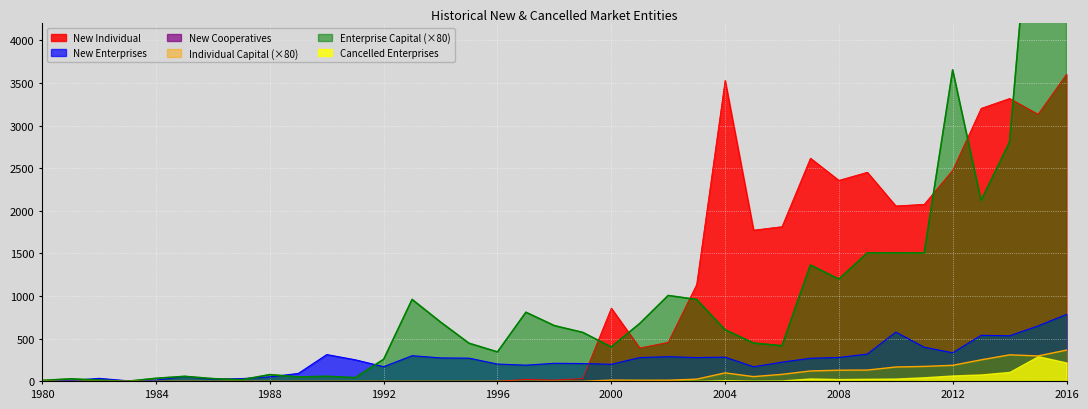

Where is the first local maximum for Individual Capital (万元)?

1983